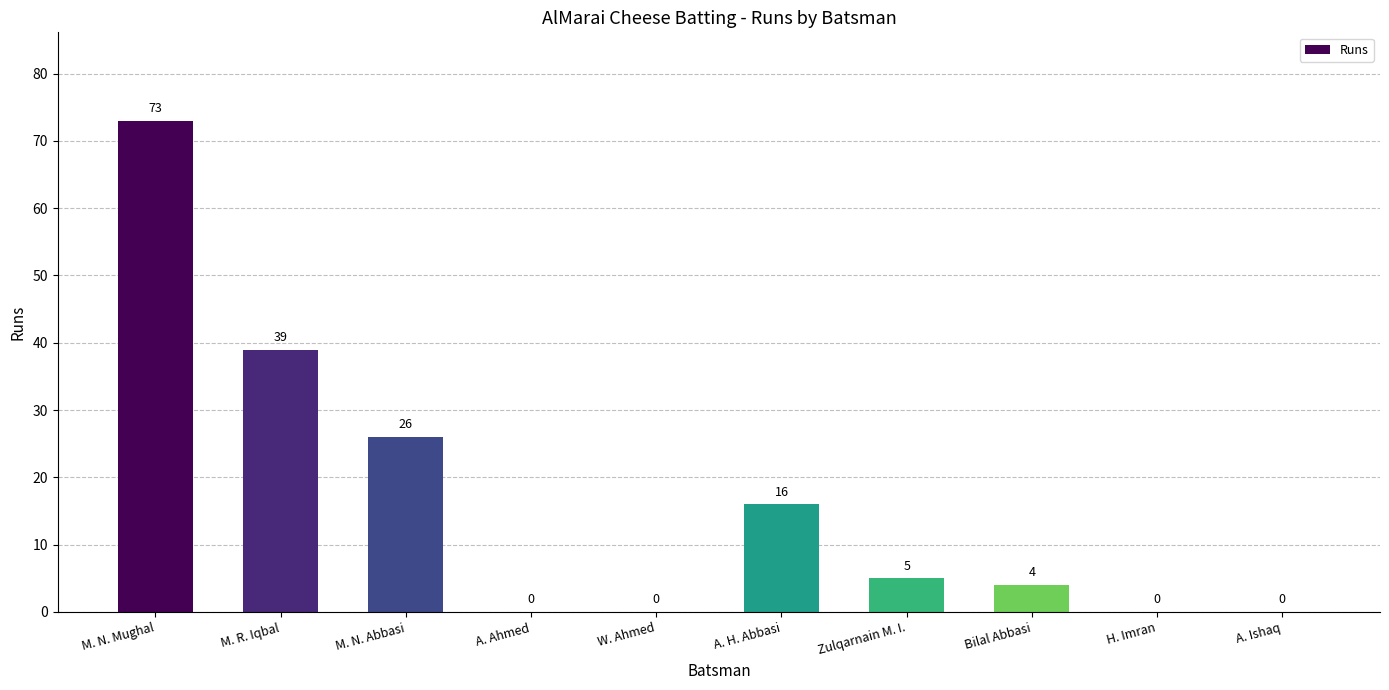

What is the maximum value shown in the chart?

73